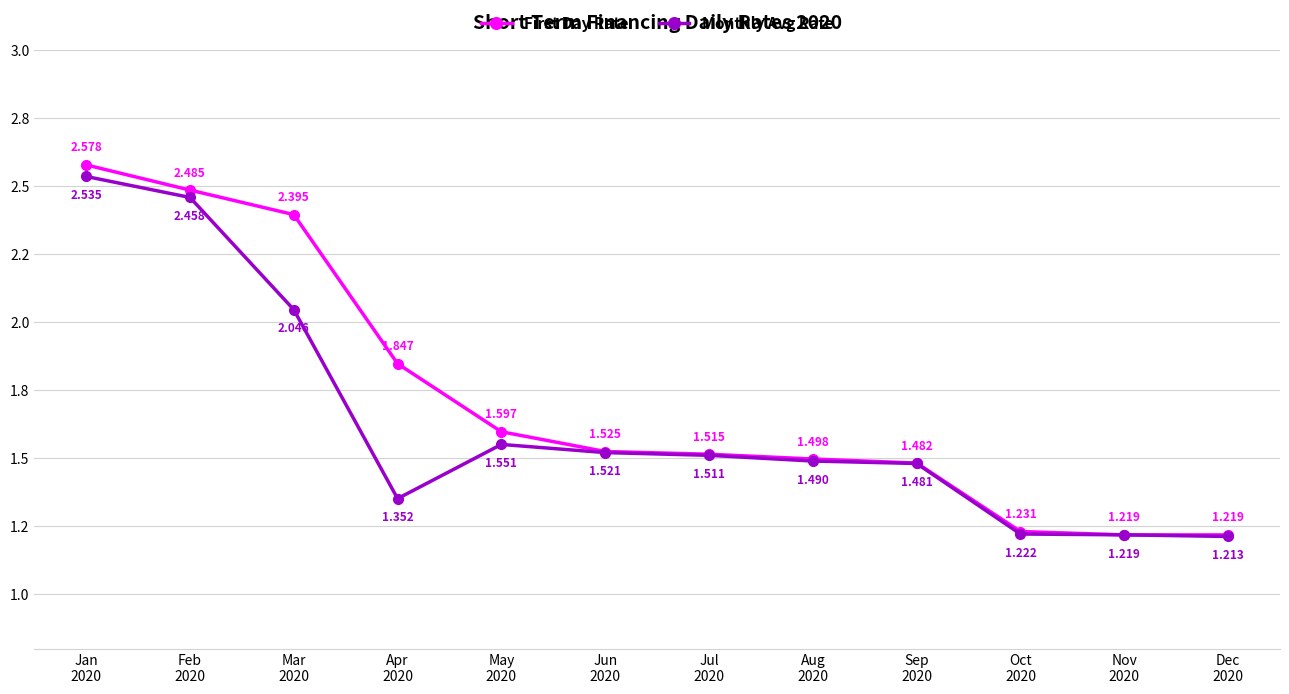

In Monthly Avg Rate, how many points are higher than both neighbors (excluding endpoints)?

1